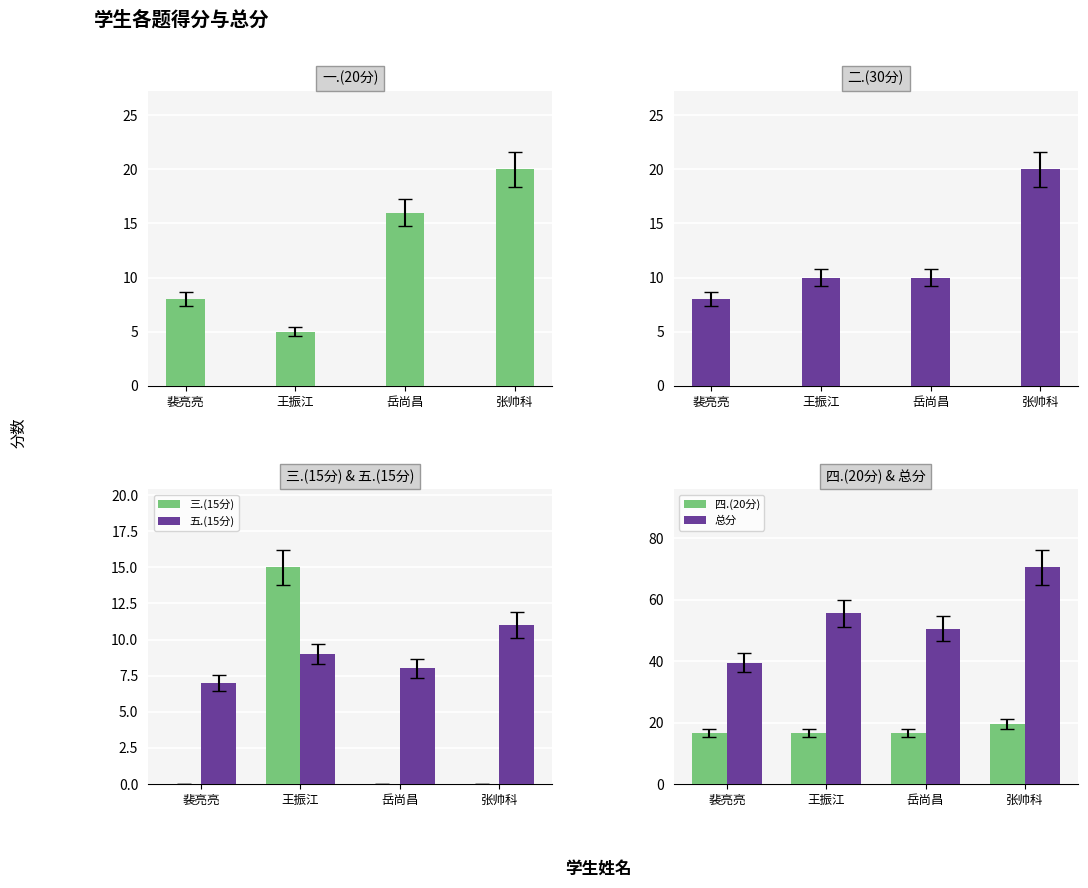

What is the approximate value of 二.(30分) at 王振江?

10.0